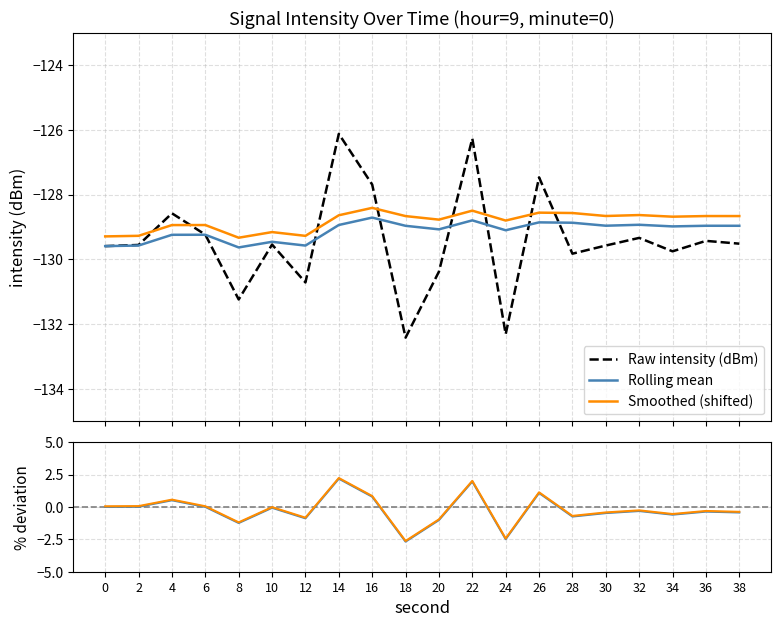

Which category has the highest value in the rolling_mean series?

16